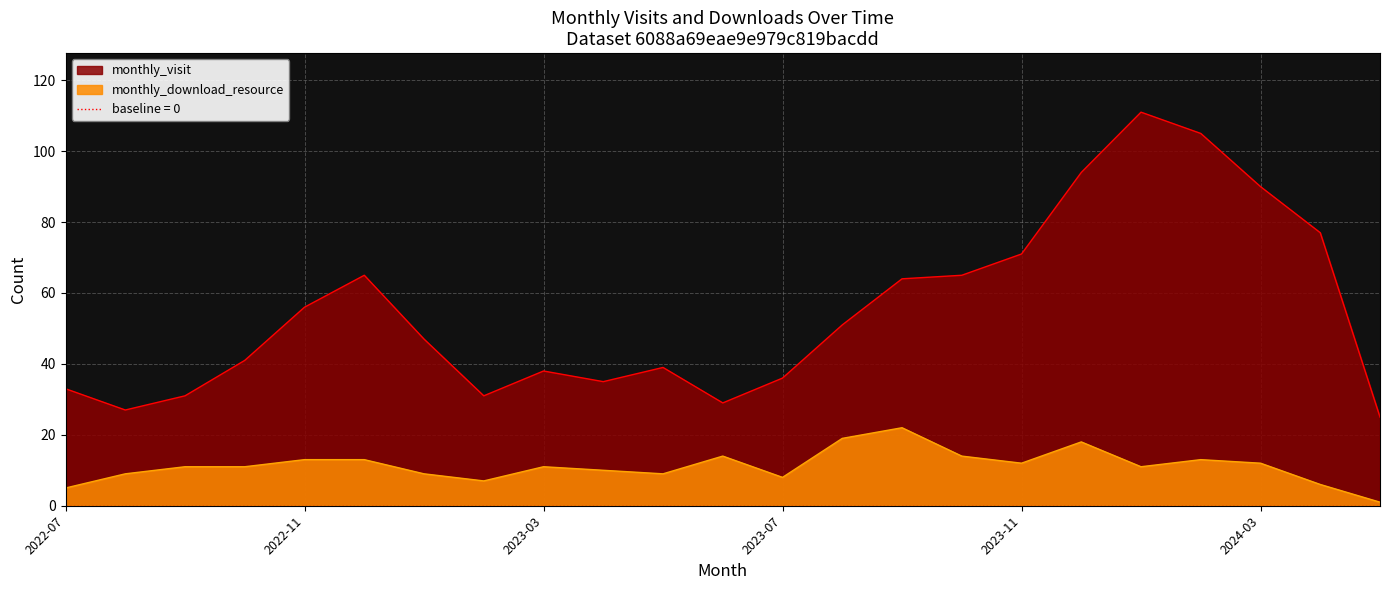

List the series in order of their peak value, lowest first.

monthly_download_resource, monthly_visit